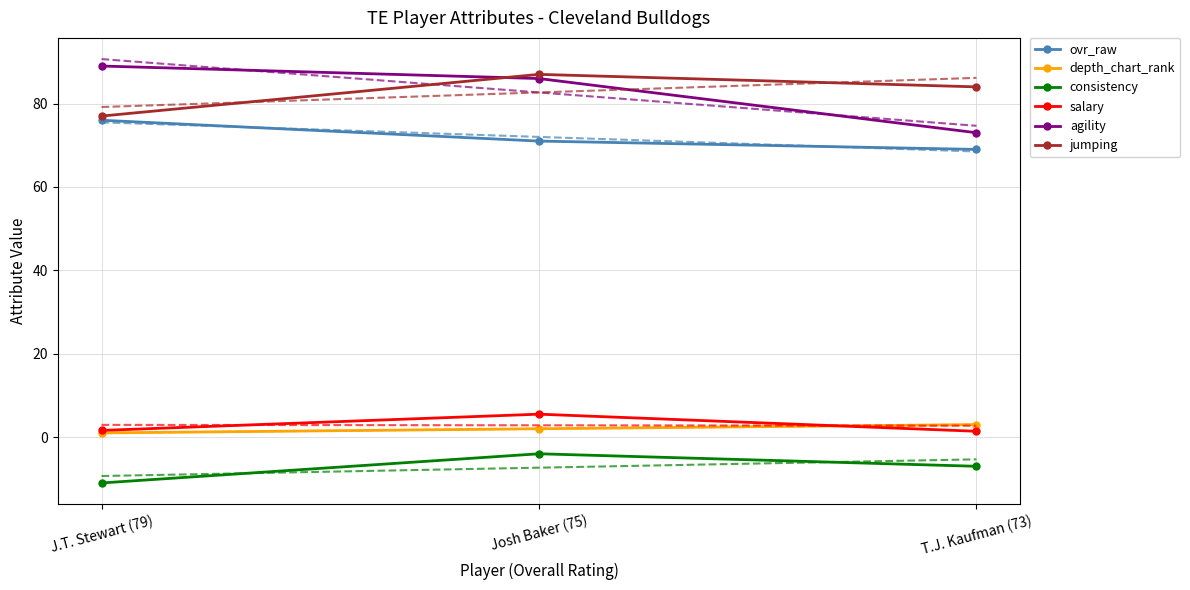

What is the maximum value shown in the chart?

89.0